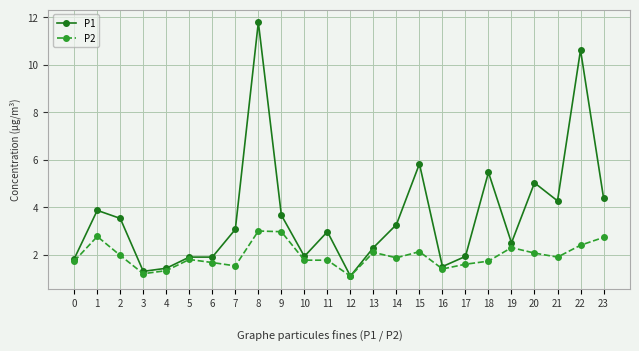

What is the value of the P1 point at the 10th from the left?

3.7